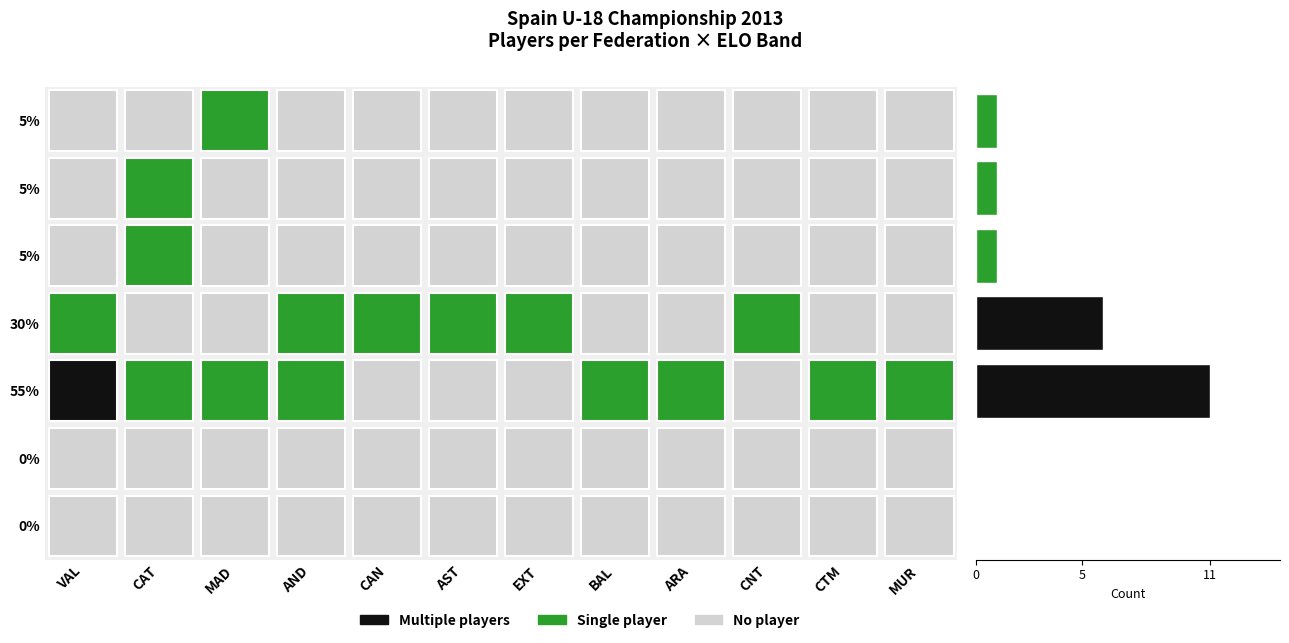

What is the sum of all values?

20